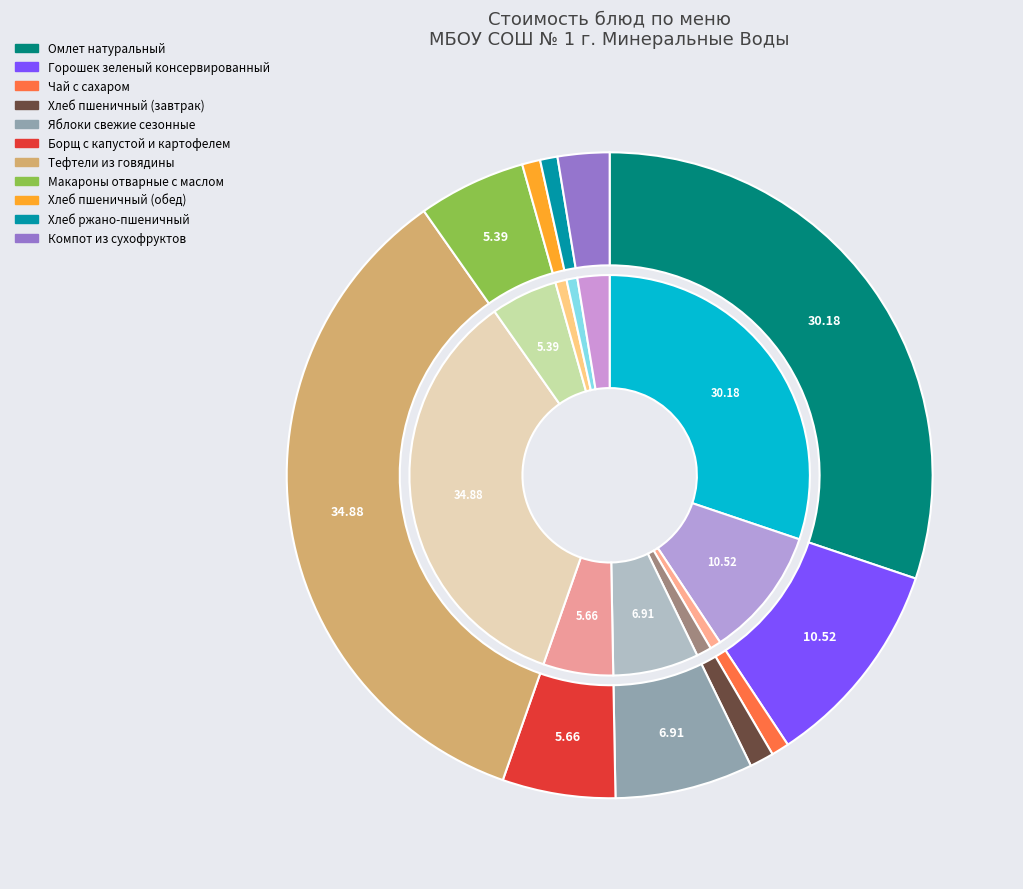

To the nearest percent, what is the average slice percentage?

9%